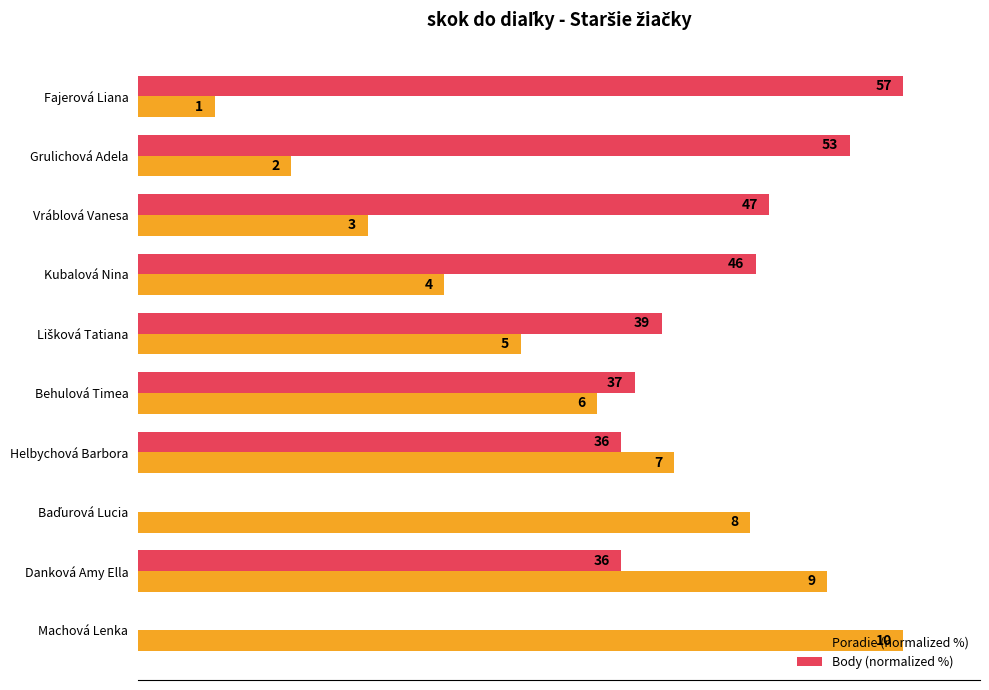

What are all the series names shown in the legend?

Poradie (normalized %), Body (normalized %)